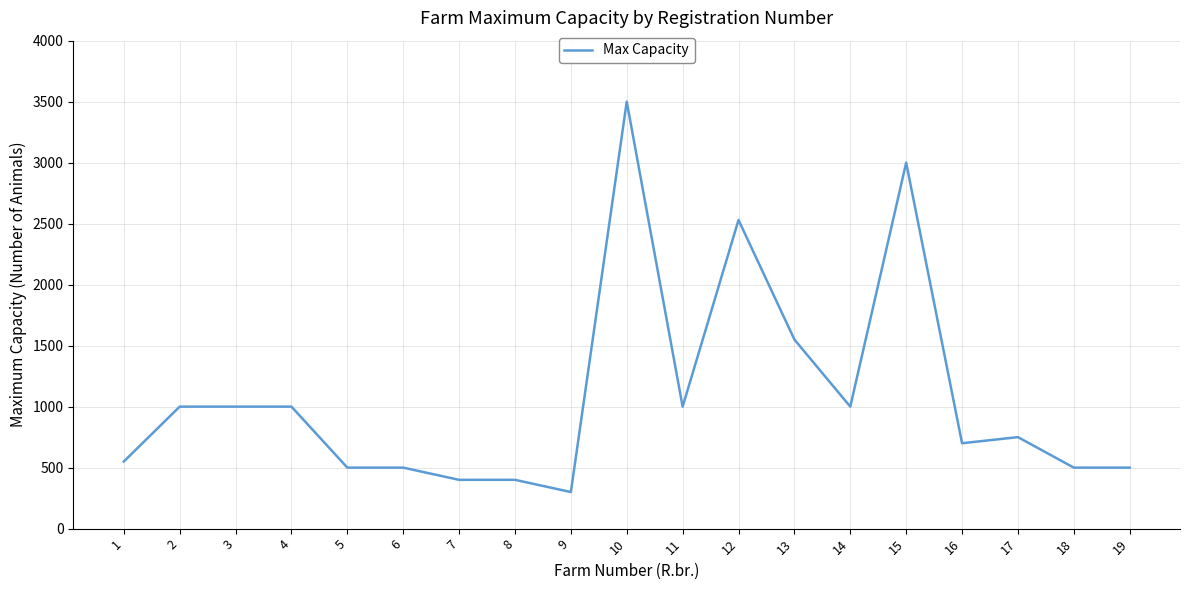

True or false: the data shows 156 at 16.

False